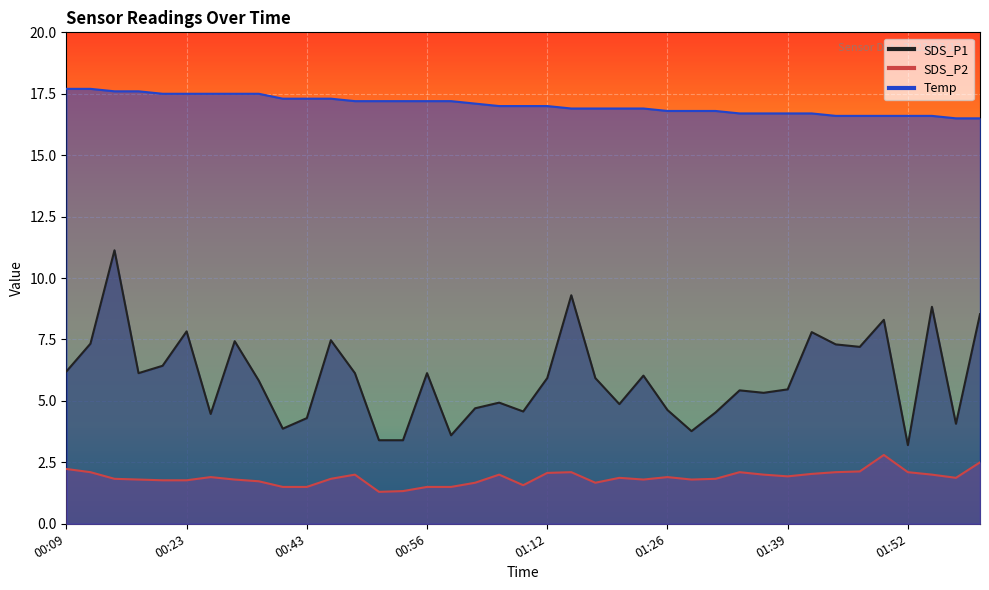

Does the chart display data point markers on the line(s)?

No